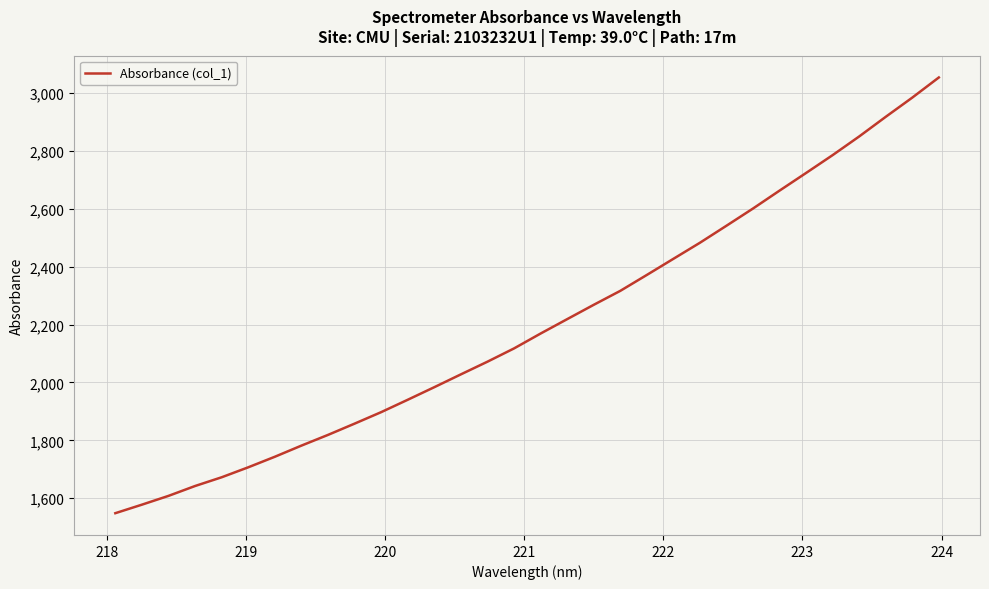

What is the difference between the maximum and minimum values?

1506.2